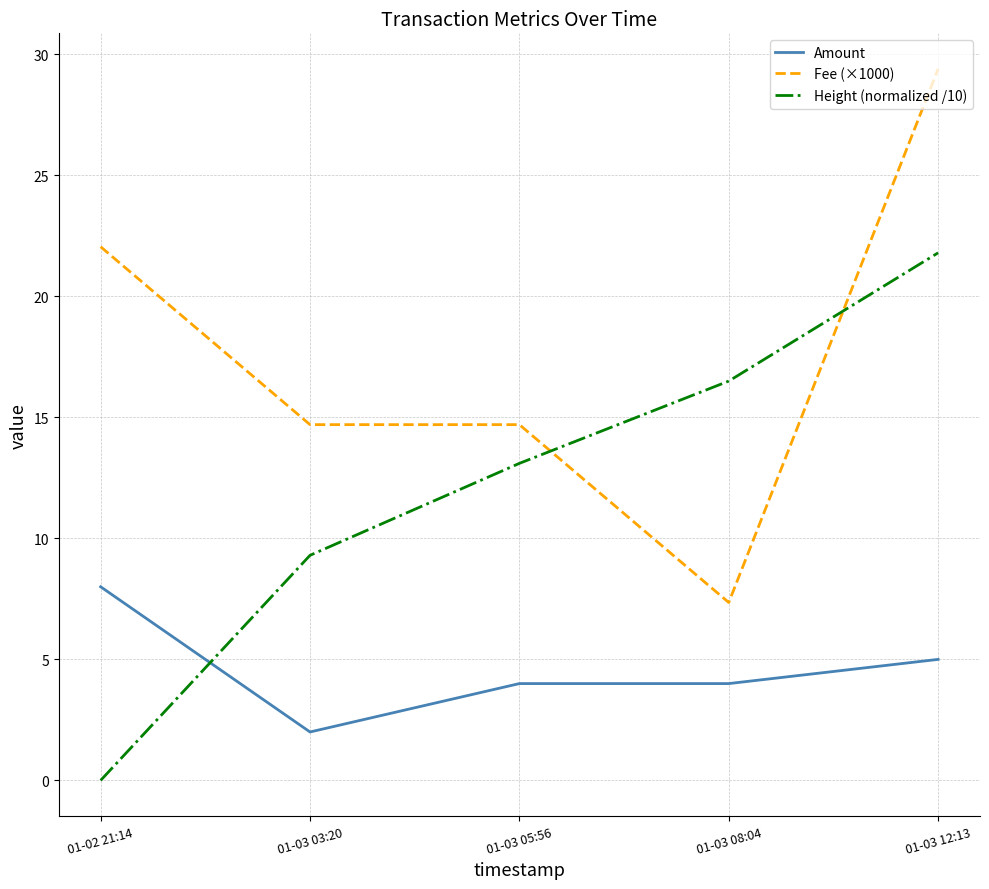

True or false: Fee (×1000) has more than 1 interior local peaks.

False